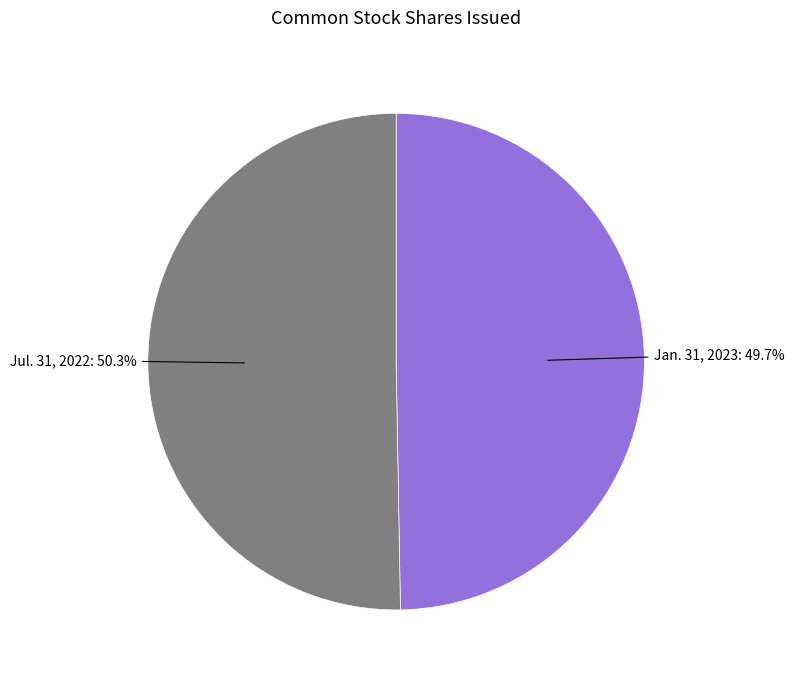

Is there any slice that represents more than half of the pie?

Yes